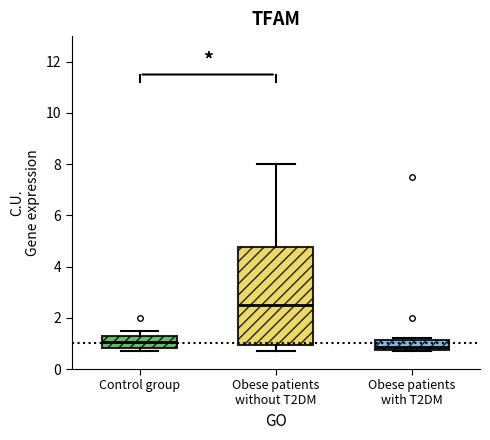

Reading left to right, read every box against the y-axis: the position of its median line, the range the box covers, and the ends of its whiskers. The values are not printed on the chart, so give them approximately, as read against the axis.

Control group: median 1.0, box 0.8 to 1.2, whiskers 0.8 (just below the box's lower edge) to 1.6
Obese patients without T2DM: median 2.6, box 1.0 to 4.8, whiskers 0.8 to 8.0
Obese patients with T2DM: median 0.8 (just above the box's lower edge), box 0.8 to 1.2, whiskers 0.8 to 1.2